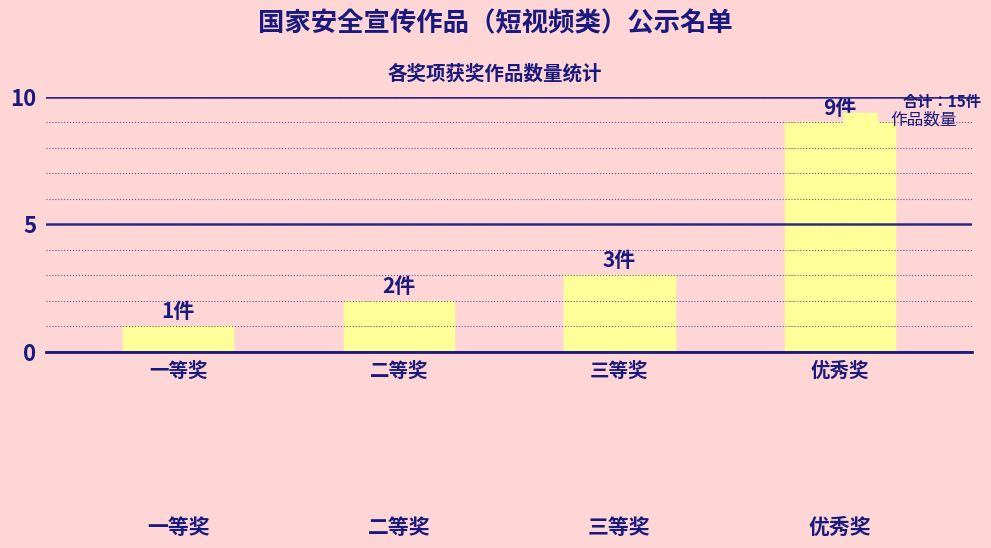

What is the maximum value shown in the chart?

9